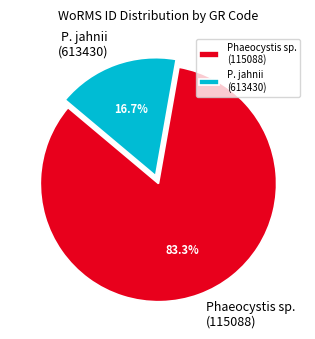

Rank the categories by value from lowest to highest.

P. jahnii (613430), Phaeocystis sp. (115088)